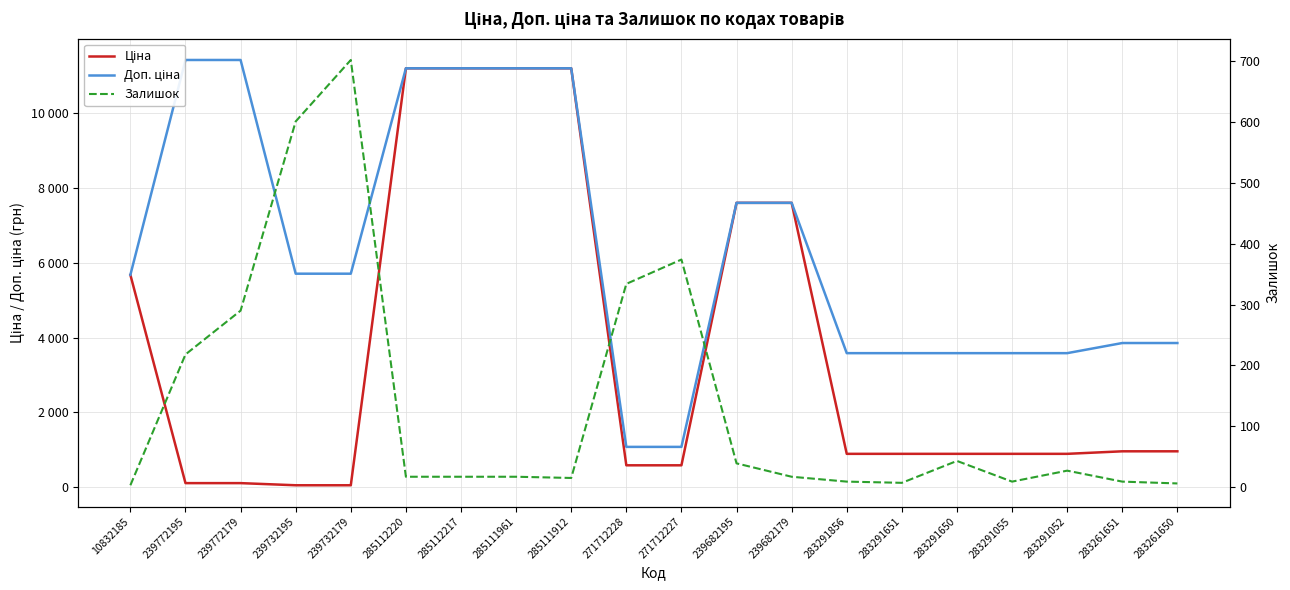

What is the difference between the Доп. ціна values at 285111912 and 239682195?

3591.6